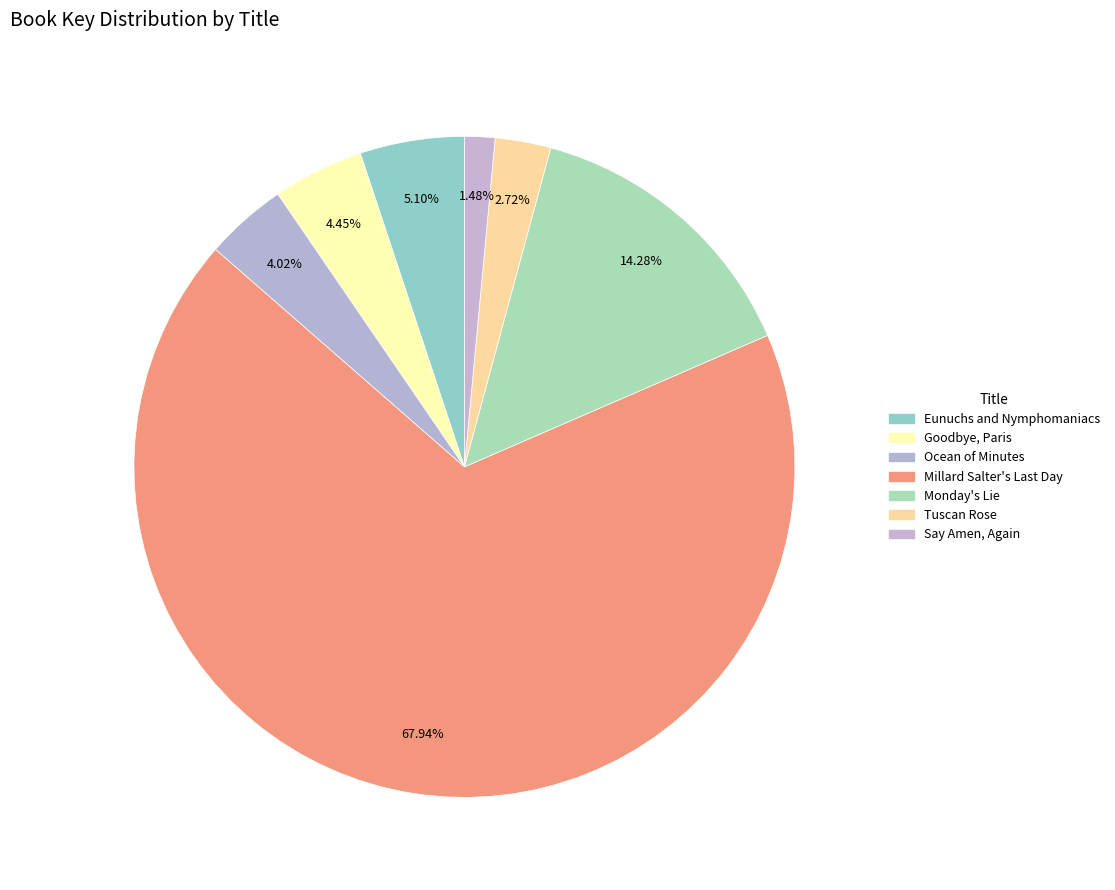

How many segments does this pie chart have?

7